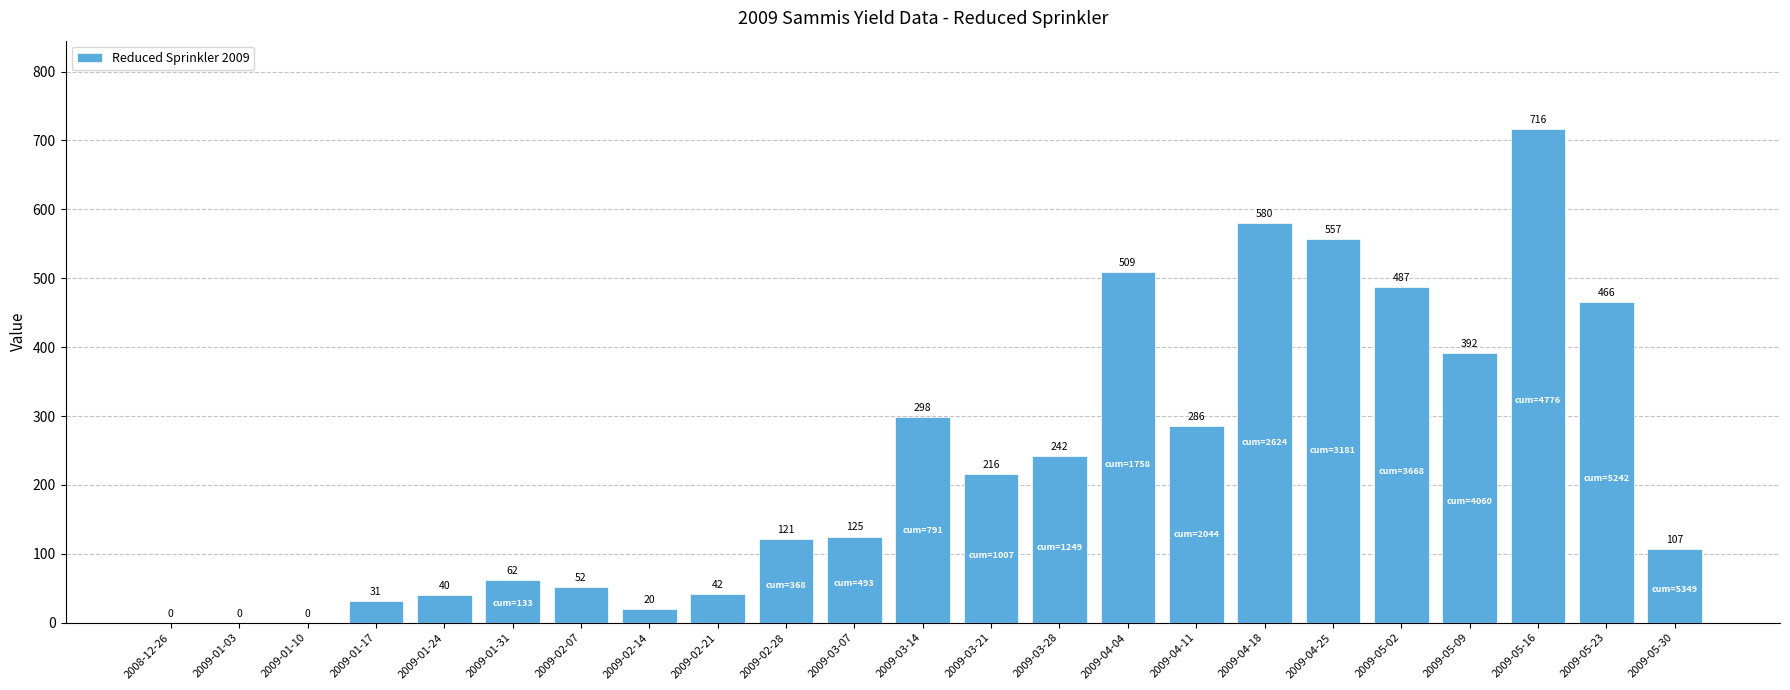

Are the bars horizontal?

No